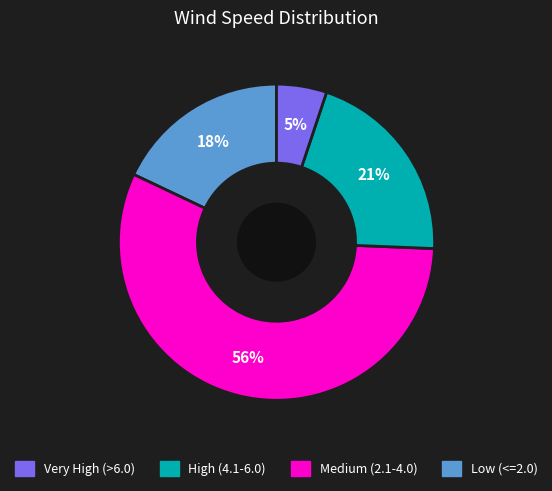

To the nearest percent, what is the average slice percentage?

25%